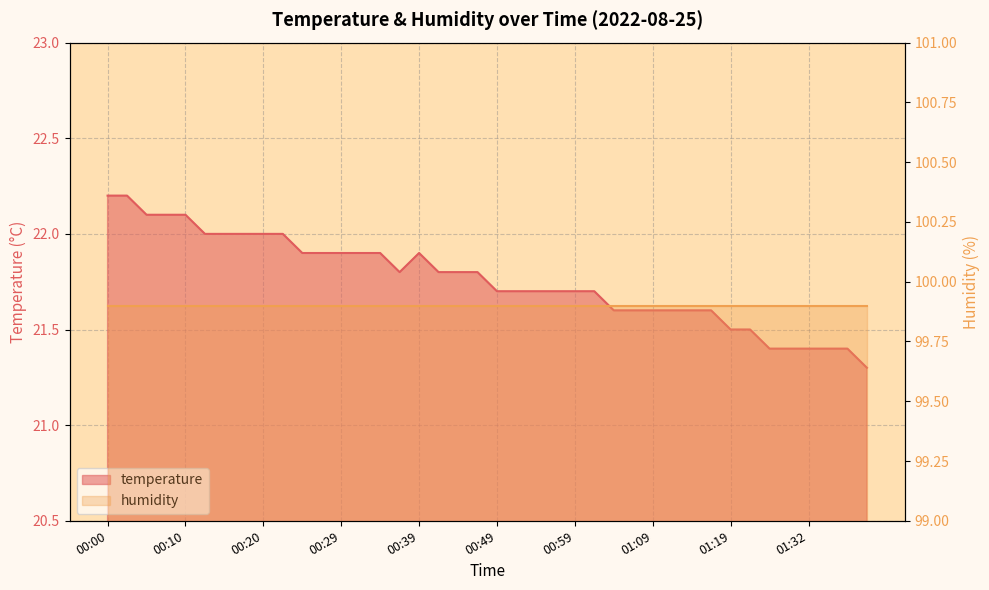

How many points are higher than both their immediate neighbors (excluding endpoints)?

1